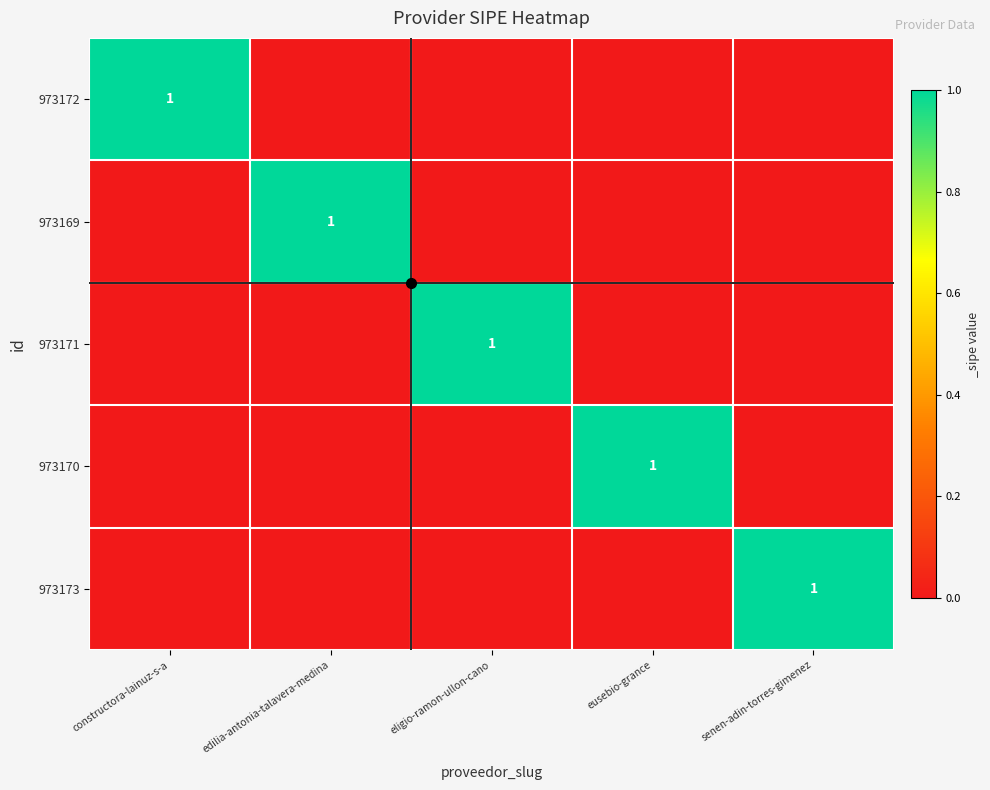

Is the value of 973172 at edilia-antonia-talavera-medina greater than the value of 973173 at constructora-lainuz-s-a?

No